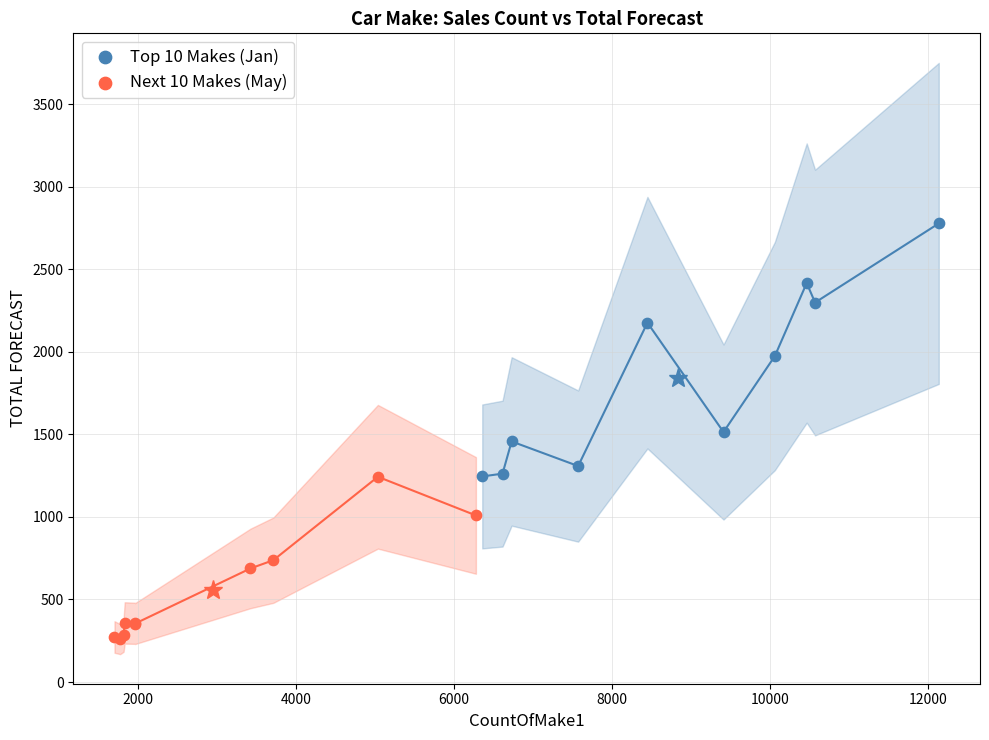

What are all the series names shown in the legend?

Top 10 Makes (Jan), Next 10 Makes (May)